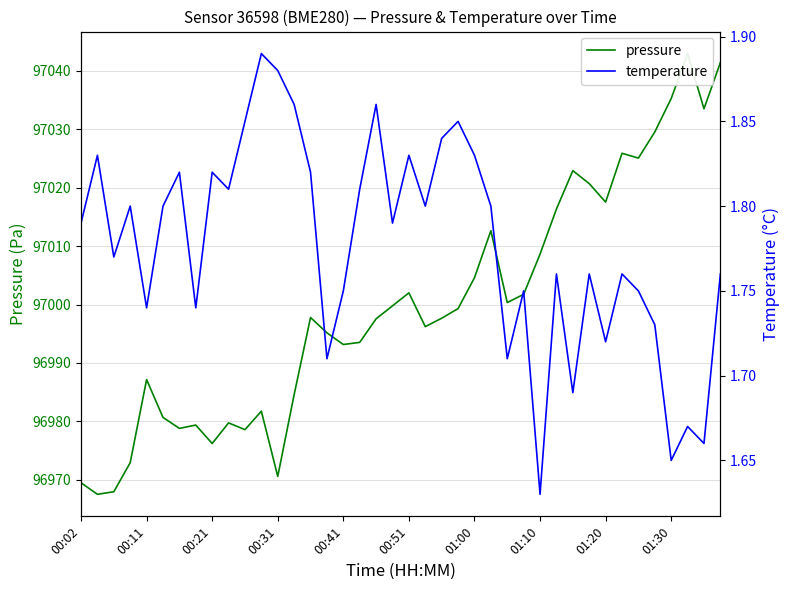

At how many categories does at least one series exceed 11442?

40